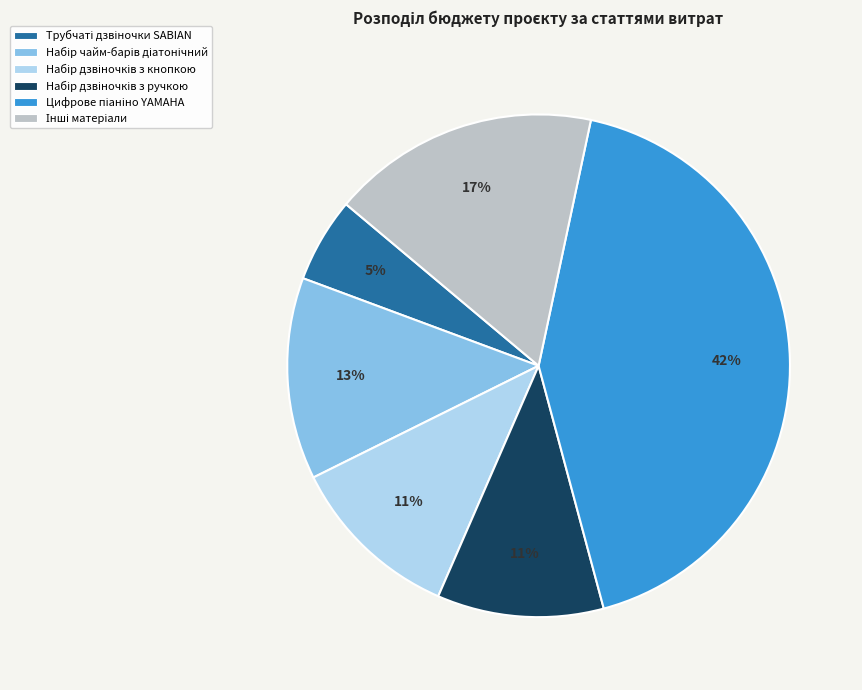

Does any single category account for the majority?

No